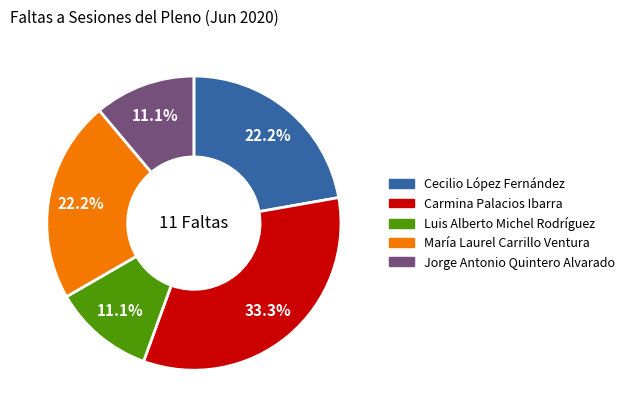

Is it true that Carmina Palacios Ibarra is 33% of the pie?

True